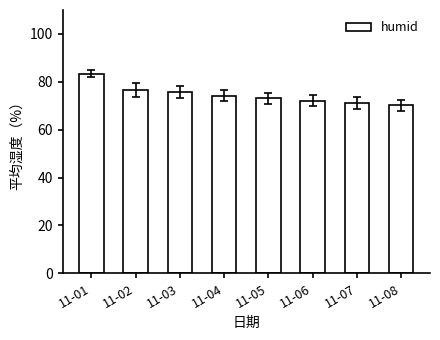

What is the change in value from 11-02 to 11-05?

-3.6